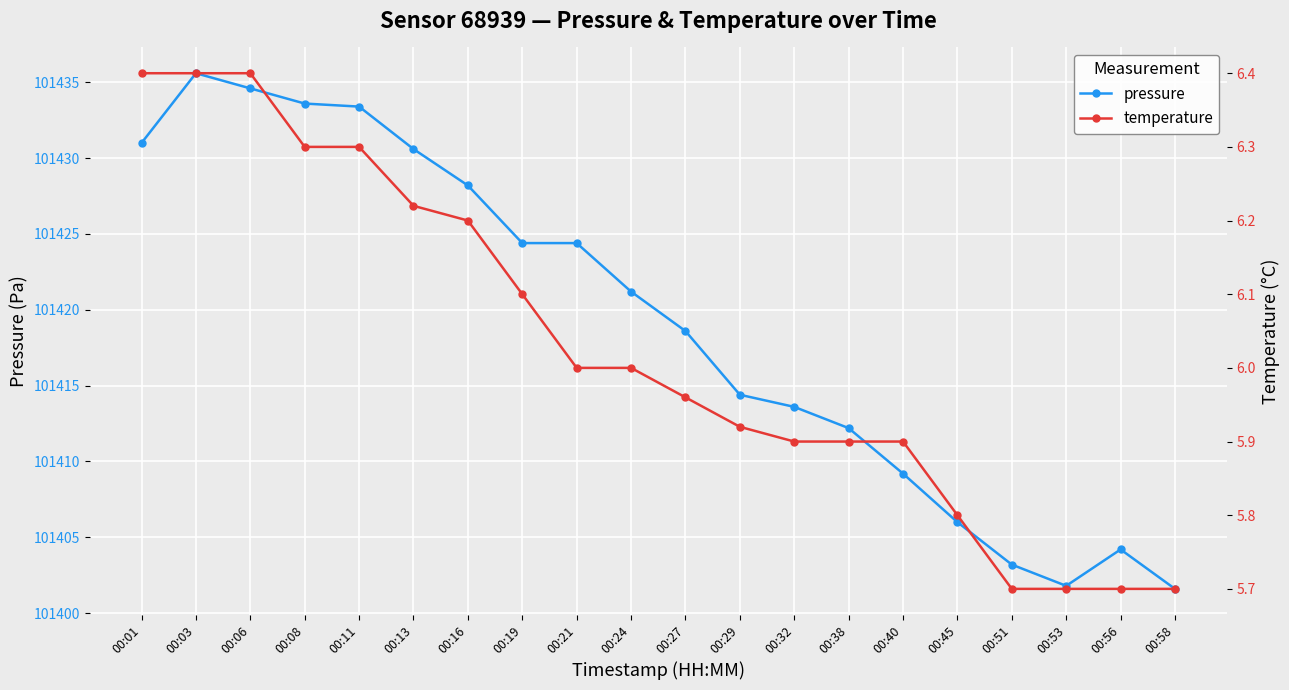

At which label does pressure reach its peak?

00:03